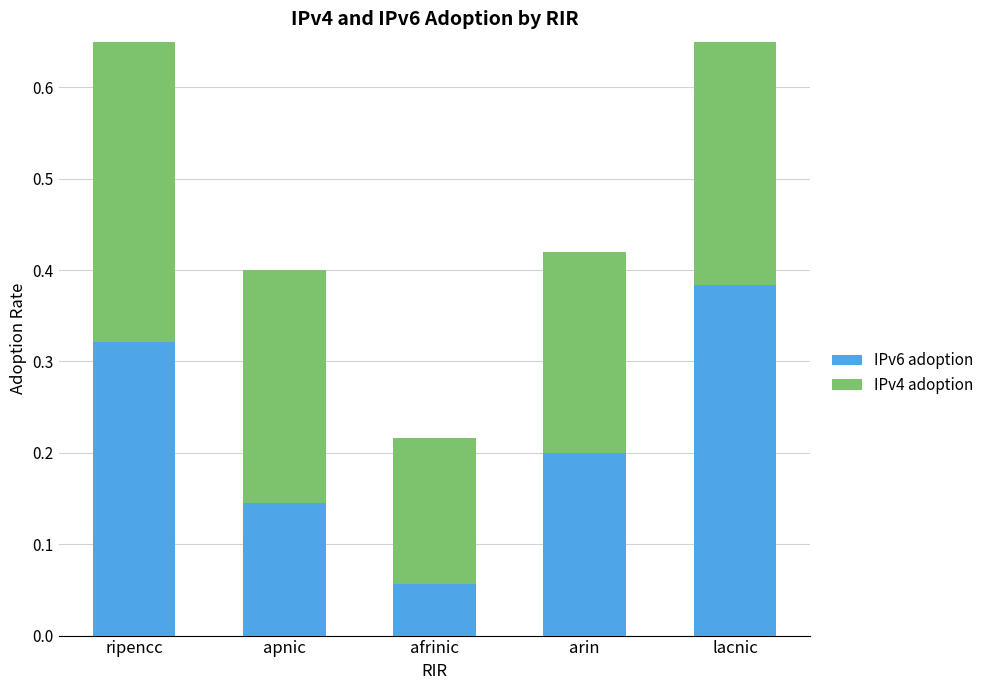

Rank the categories by IPv4 adoption value from highest to lowest.

ripencc, lacnic, apnic, arin, afrinic